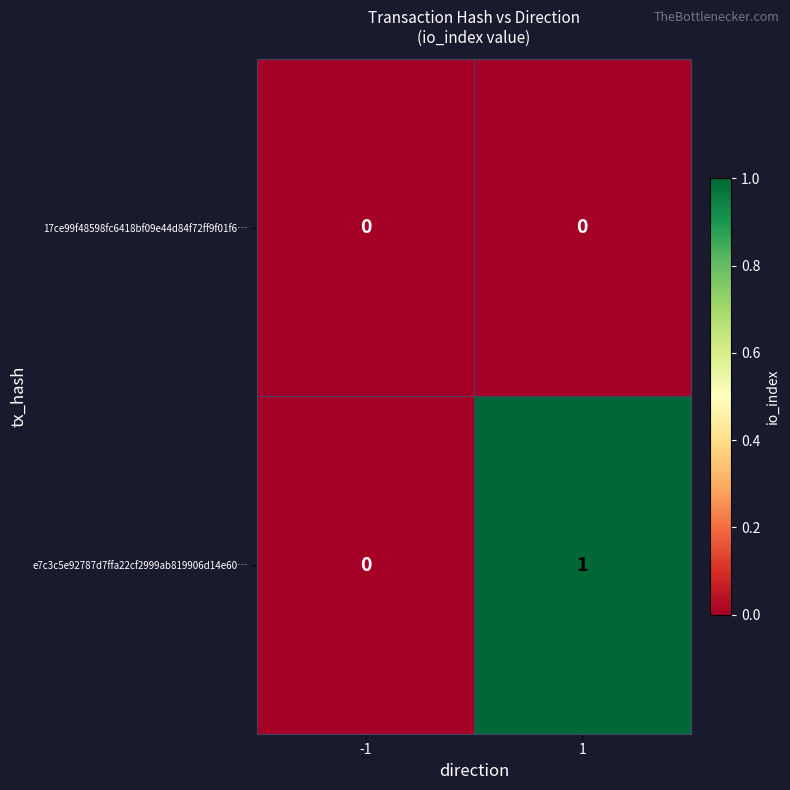

Which series has the largest total across all categories?

e7c3c5e92787d7ffa22cf2999ab819906d14e60…